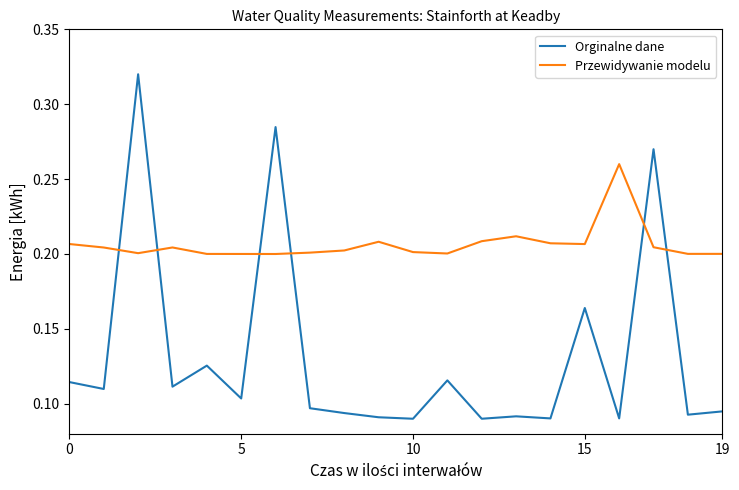

How many distinct data groups are displayed?

2